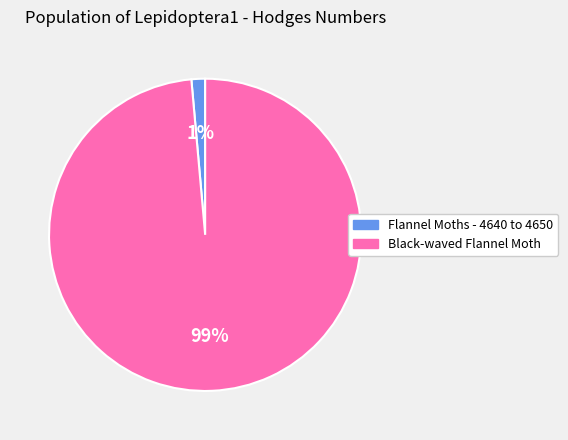

To the nearest percent, what percentage of the pie is Flannel Moths - 4640 to 4650?

1%